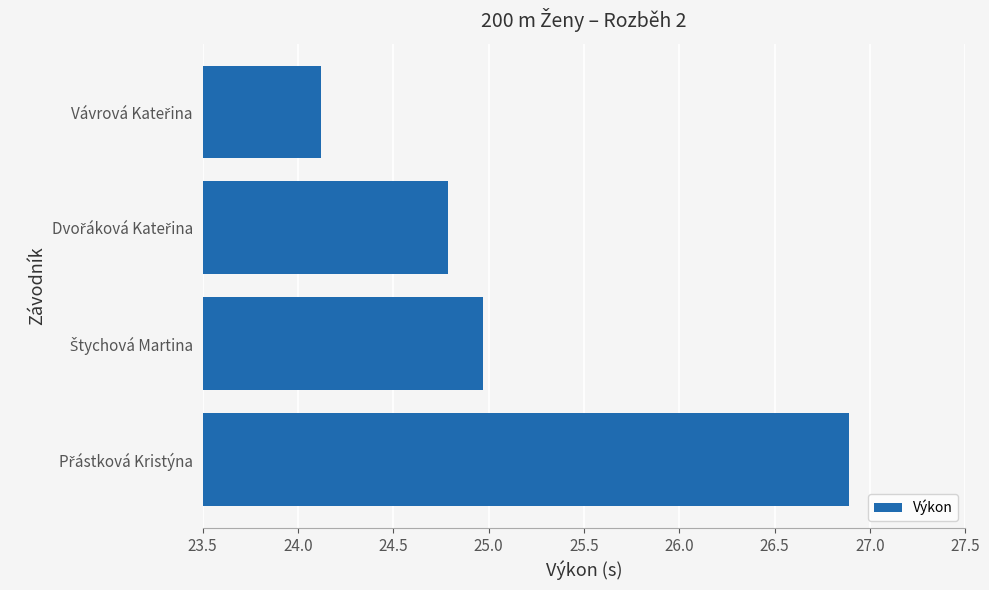

Count the number of data series in this chart.

1